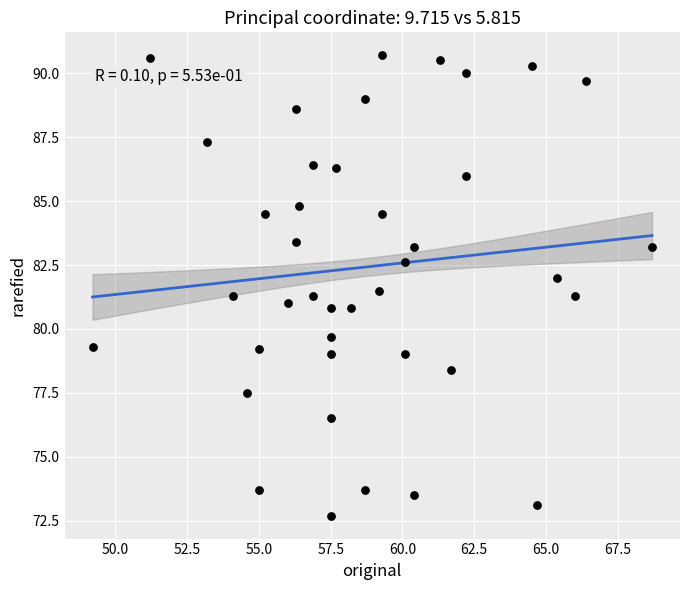

What is the range of X values (max minus min)?

19.5